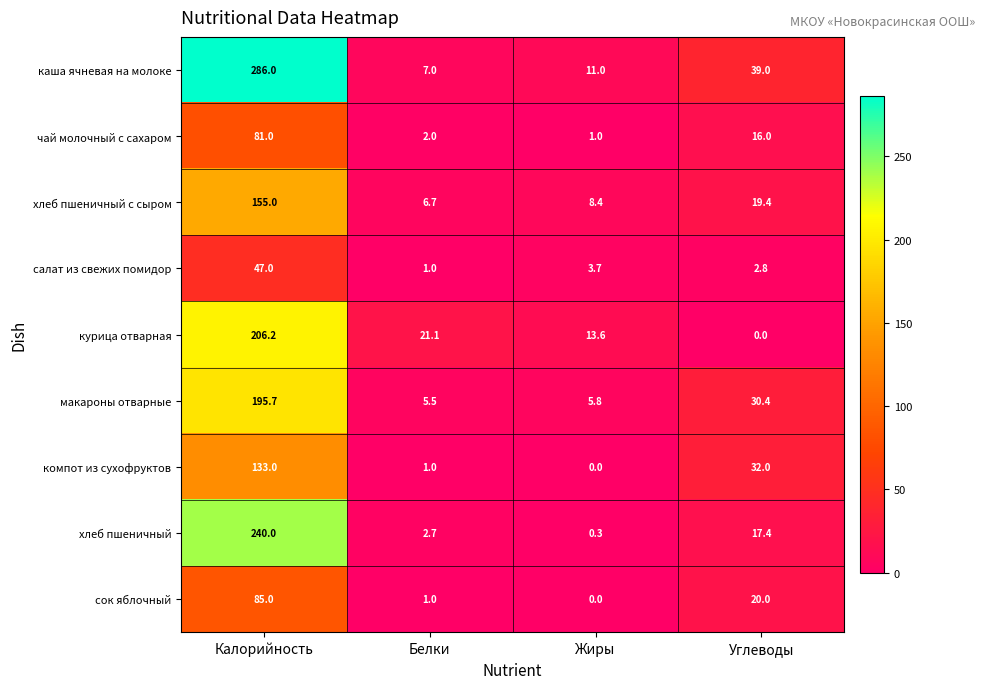

List the series in order of their peak value, highest first.

каша ячневая на молоке, хлеб пшеничный, курица отварная, макароны отварные, хлеб пшеничный с сыром, компот из сухофруктов, сок яблочный, чай молочный с сахаром, салат из свежих помидор